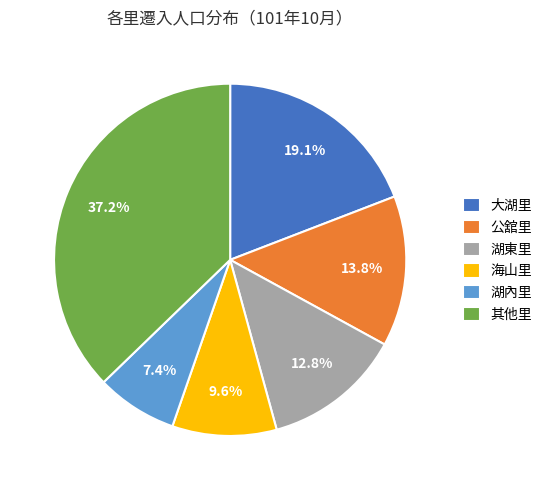

How much of the chart is everything except 大湖里?

80.9%